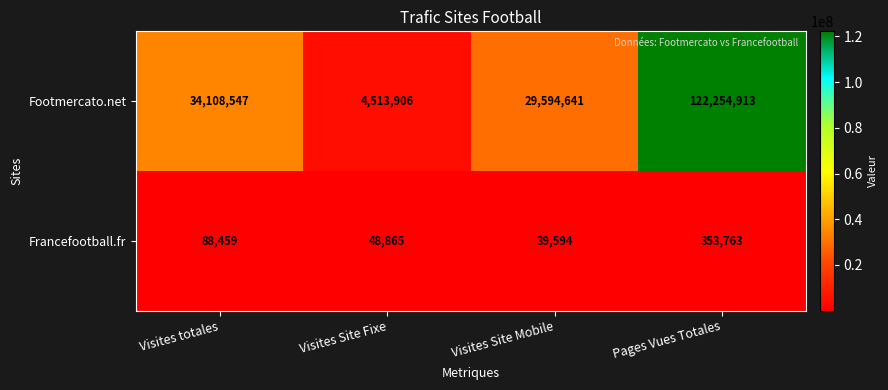

Count the number of categories in the chart.

4